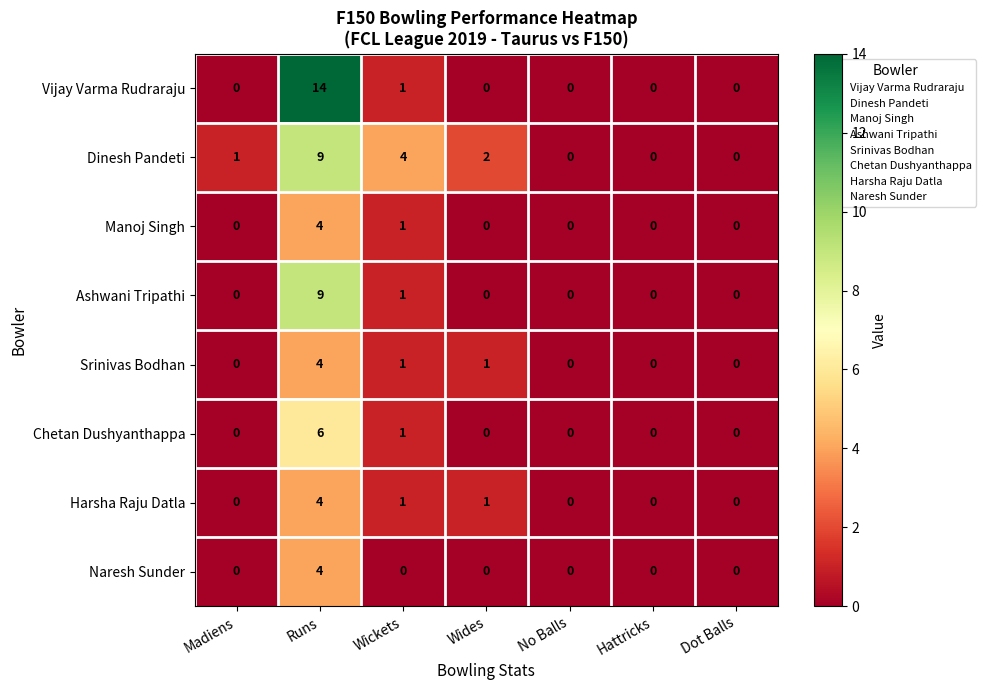

True or false: Chetan Dushyanthappa has a value of 1 at Wickets.

True